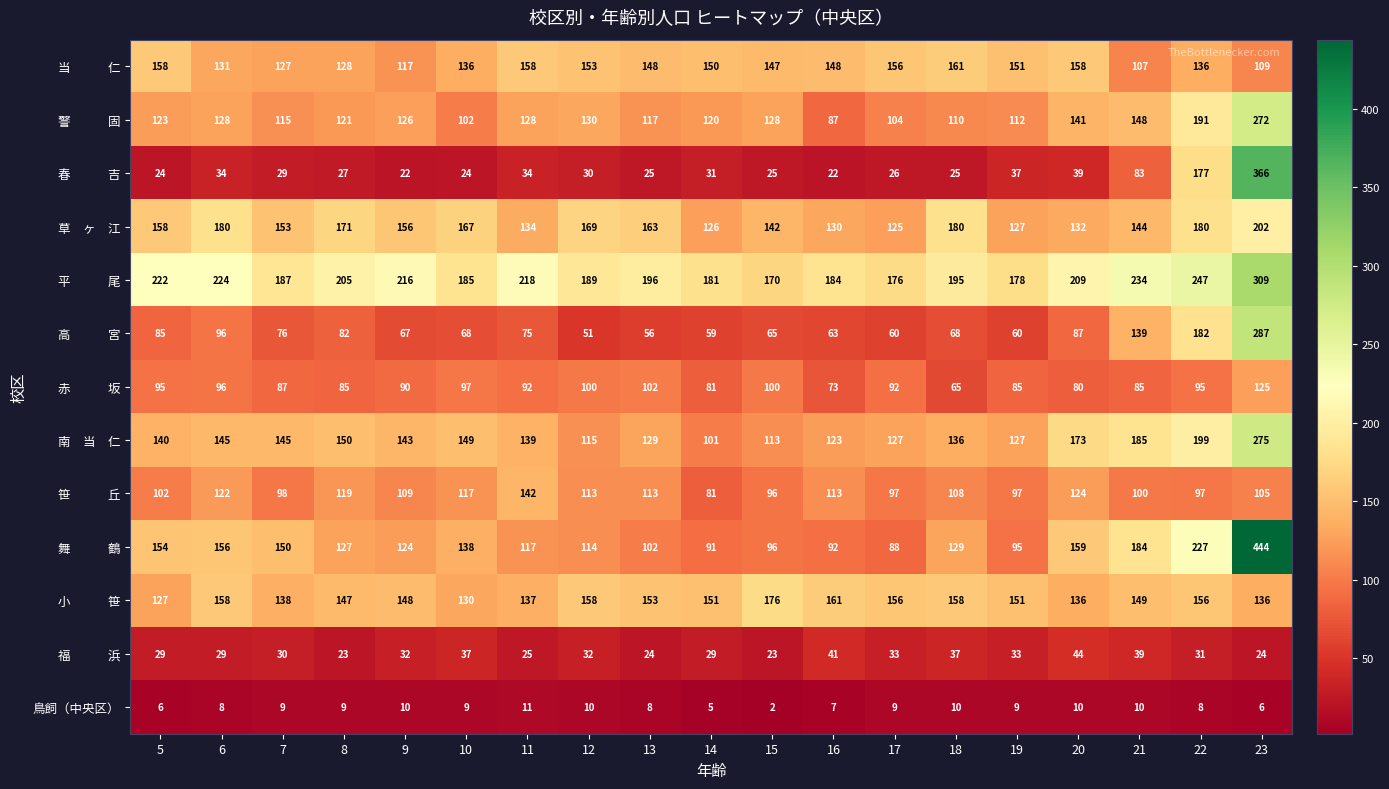

What is the spread (max minus min) of values at 11?

207